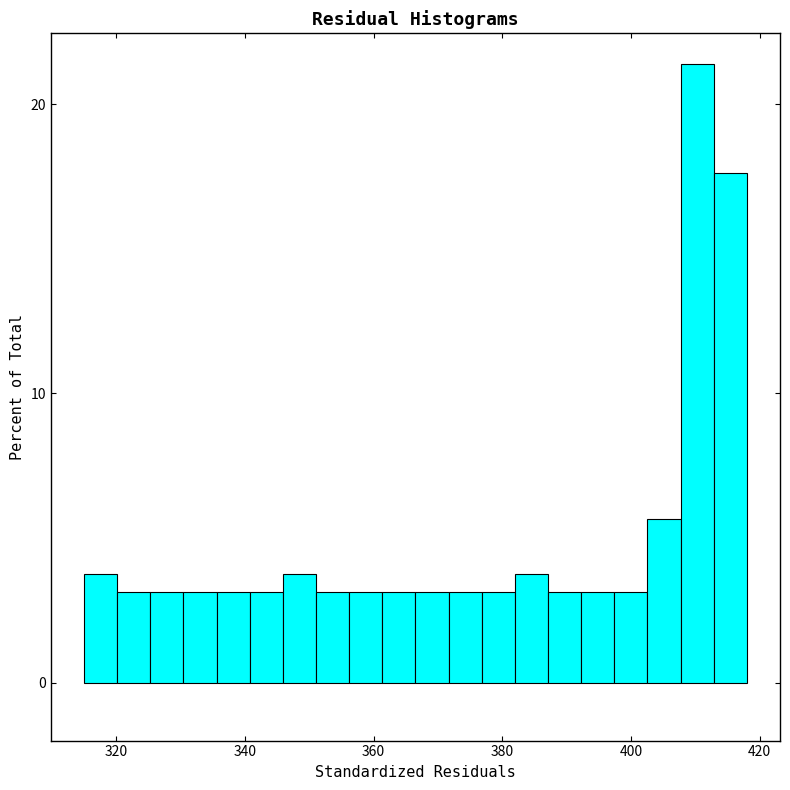

Read against the x-axis, roughly where is the centre of the tallest bar?

410